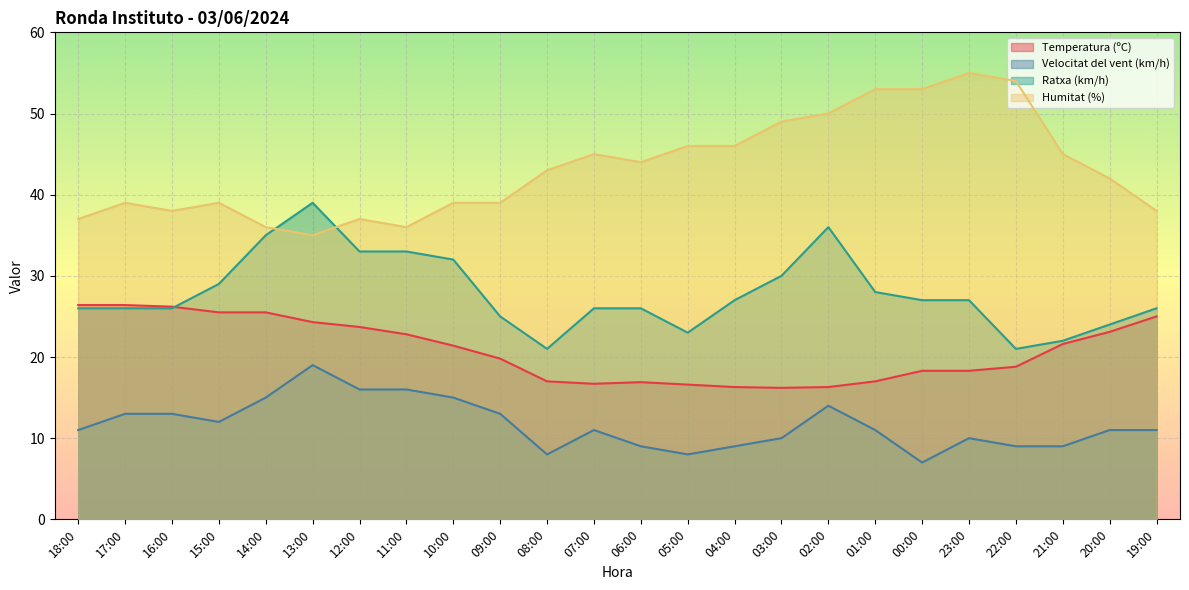

What position from the right is 21:00?

3